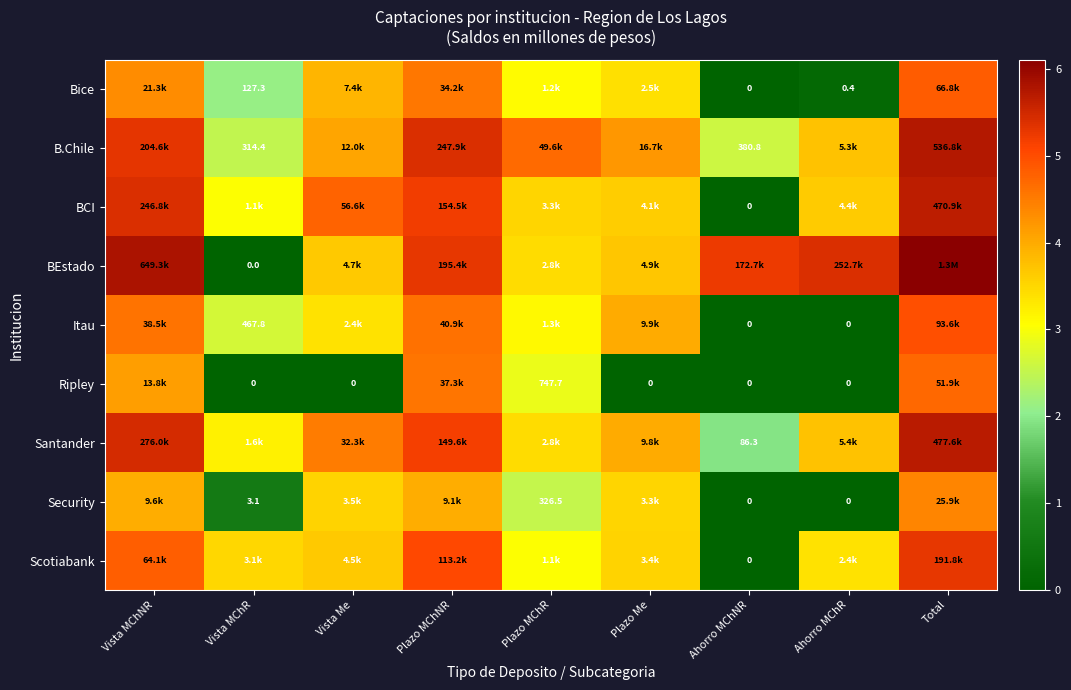

What is the maximum value shown in the chart?

6.1